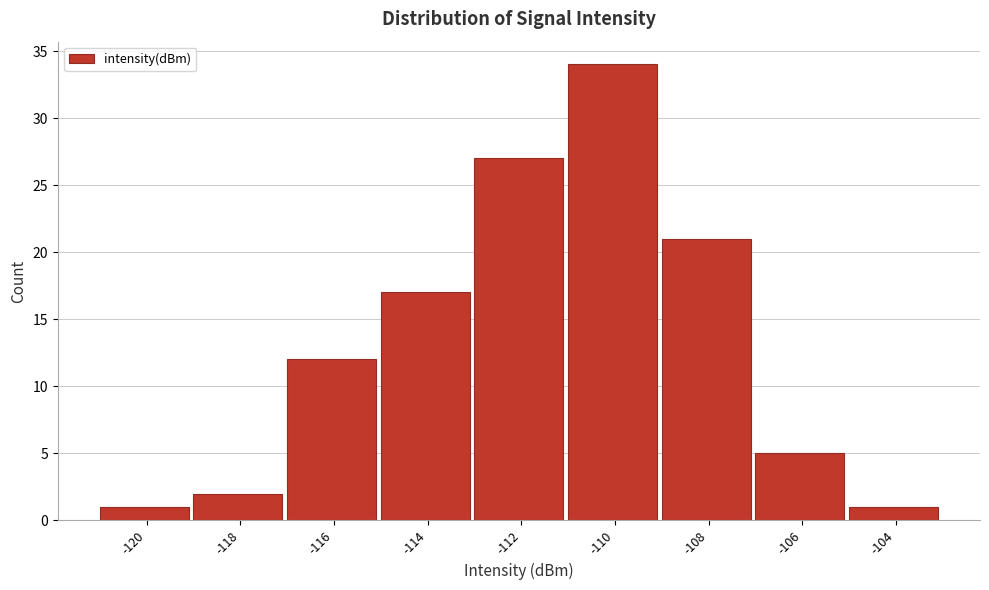

Reading left to right, list all the values displayed in this chart.

-120=1	-118=2	-116=12	-114=17	-112=27	-110=34	-108=21	-106=5	-104=1